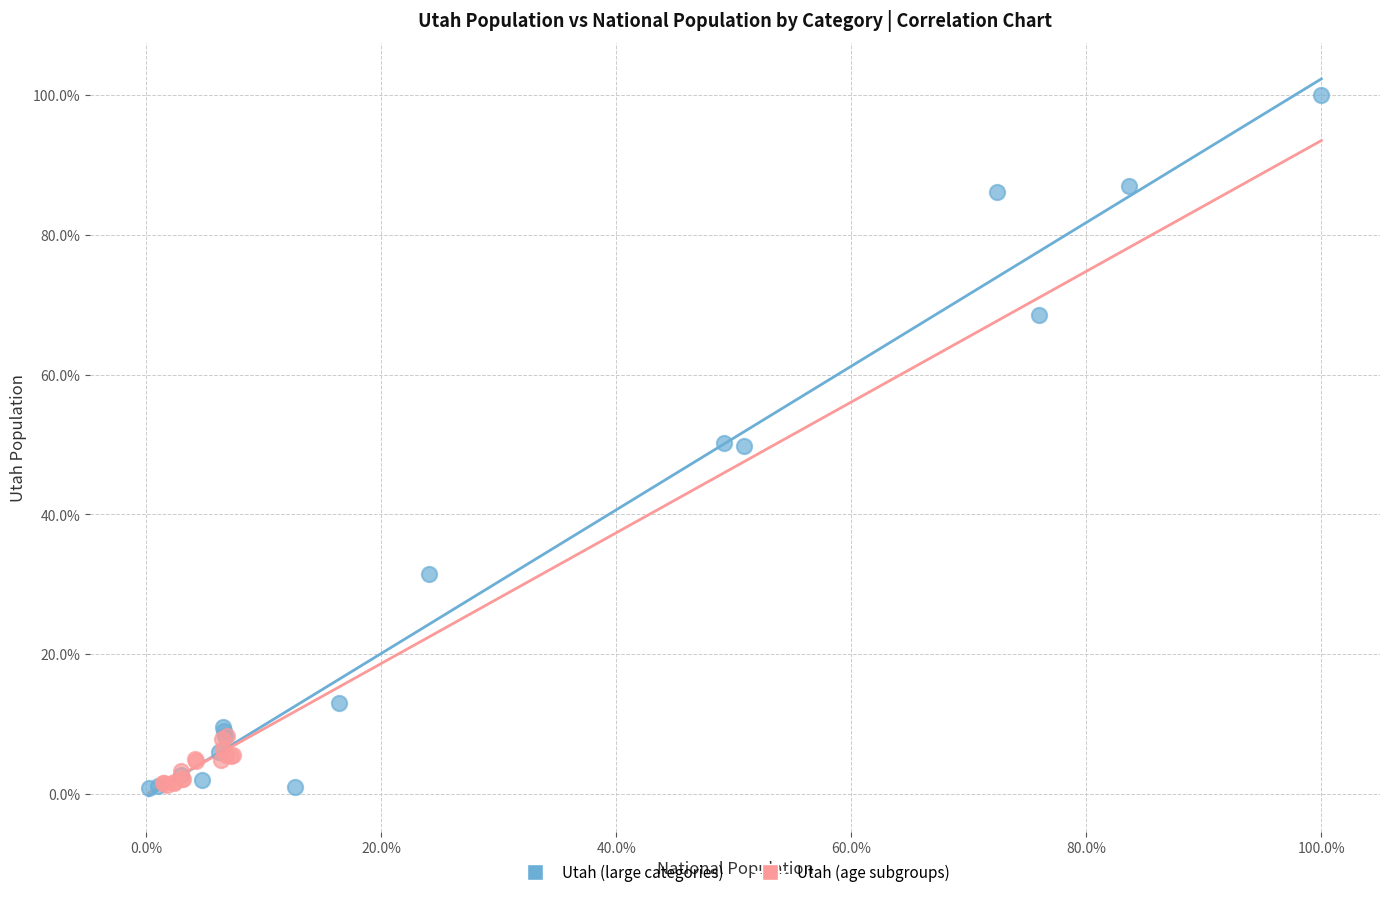

Which series has the largest Y range (max minus min)?

Utah (large categories)